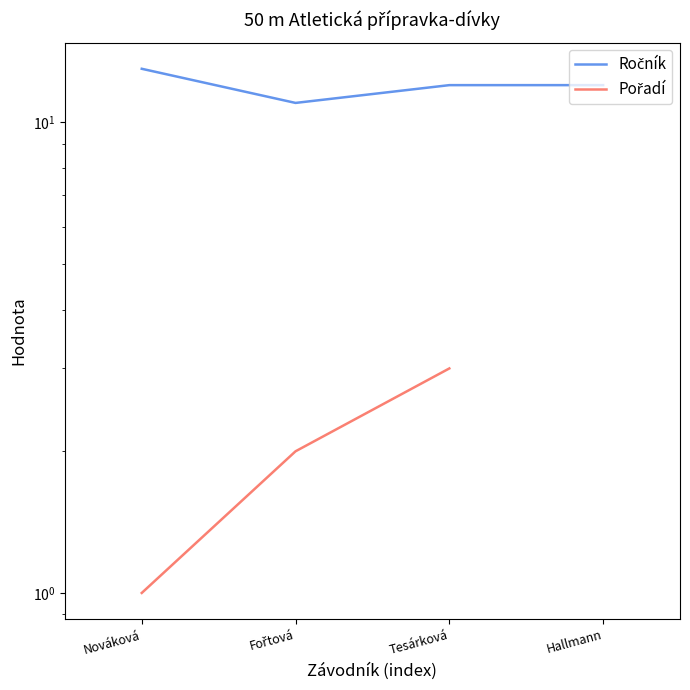

At how many categories does at least one series exceed 2?

4